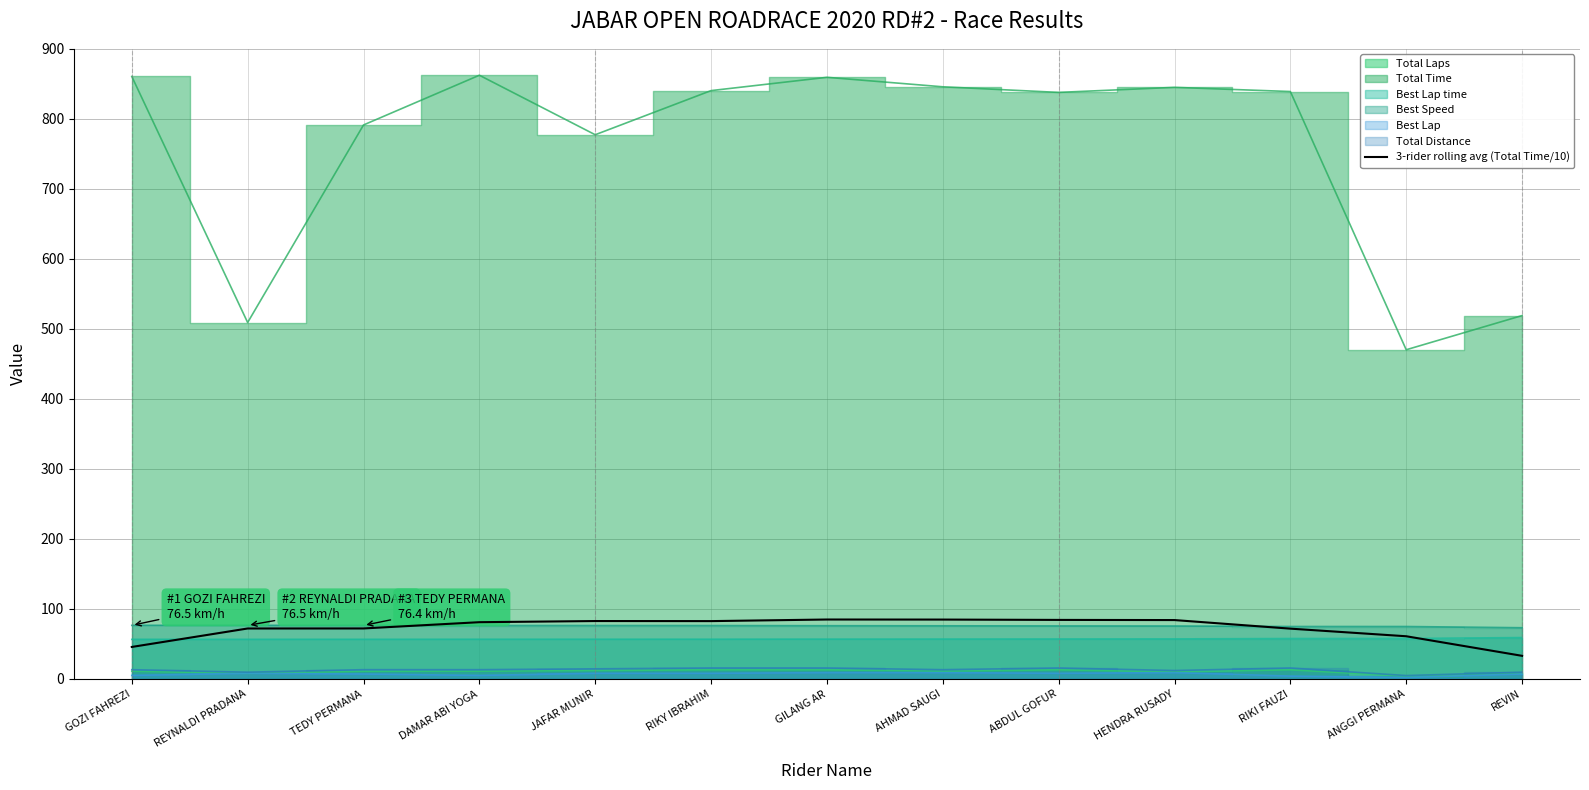

How many data points are above 81?

7